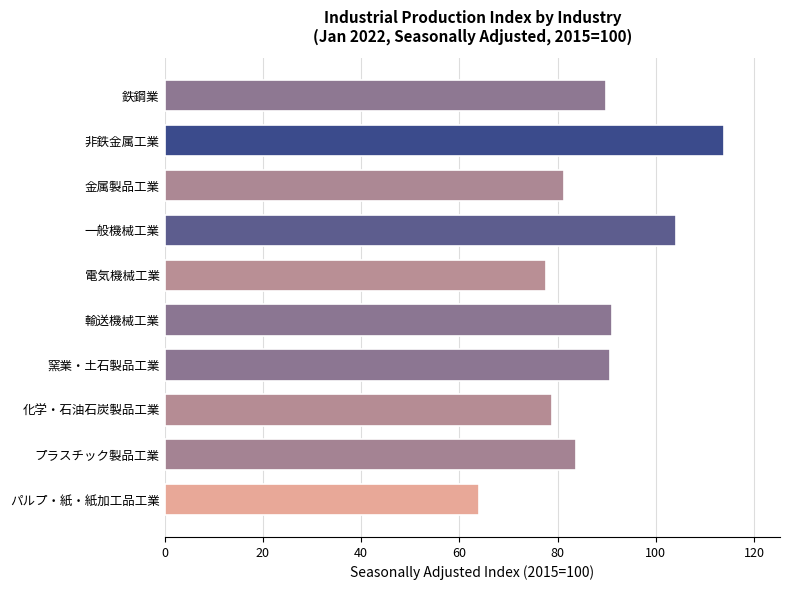

What is the ratio of the value at 鉄鋼業 to the value at 一般機械工業?

0.9